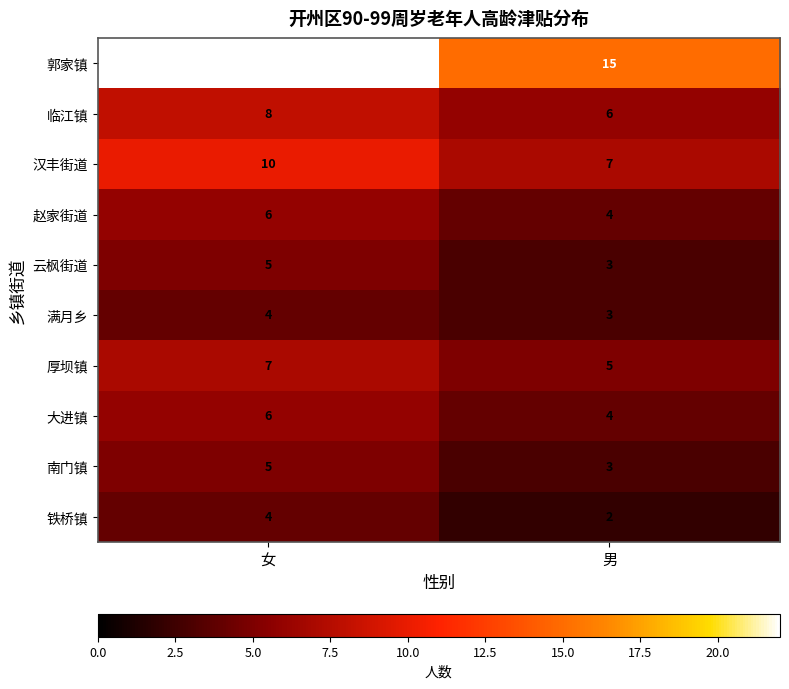

Which series has the largest total across all categories?

郭家镇